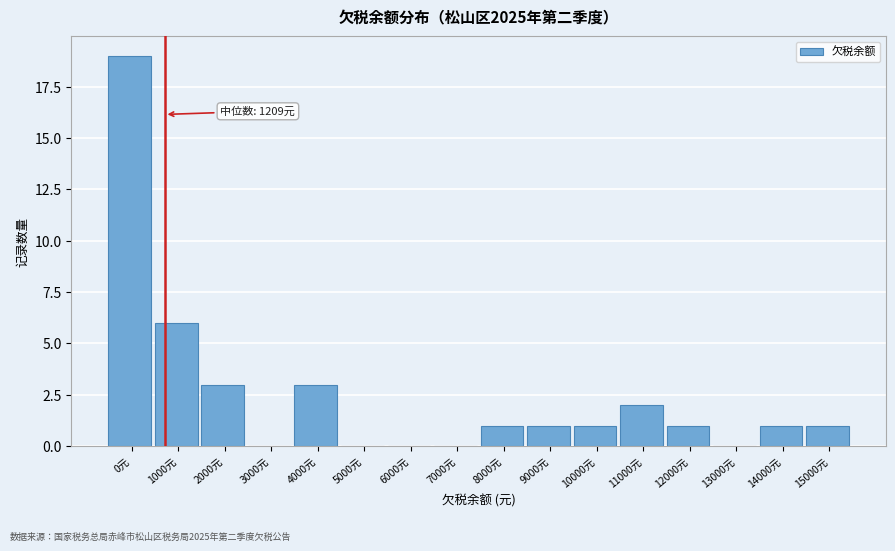

Reading right to left, list all the values displayed in this chart.

15000元=1	14000元=1	13000元=0	12000元=1	11000元=2	10000元=1	9000元=1	8000元=1	7000元=0	6000元=0	5000元=0	4000元=3	3000元=0	2000元=3	1000元=6	0元=19